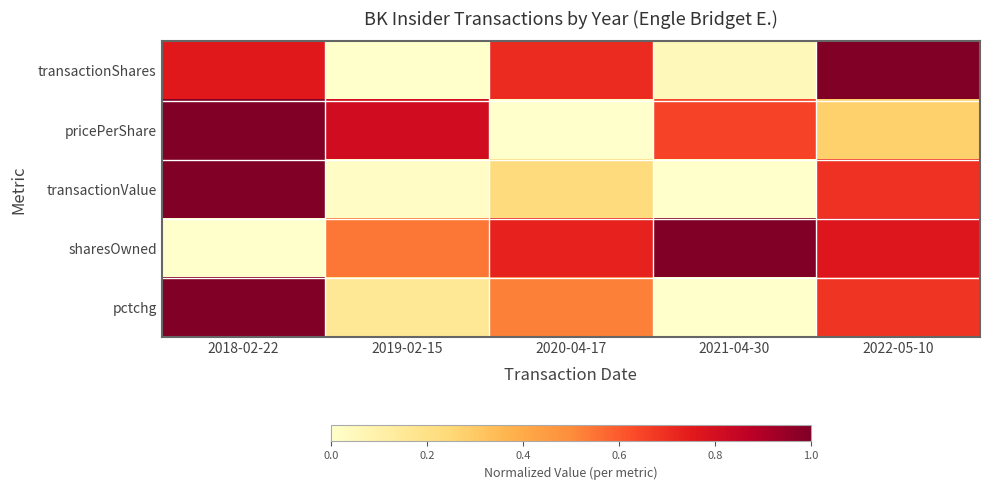

Reading left to right, list all the values displayed in this chart.

transactionShares: 2018-02-22=0.8	2019-02-15=0.0	2020-04-17=0.7	2021-04-30=0.0	2022-05-10=1.0
pricePerShare: 2018-02-22=1.0	2019-02-15=0.8	2020-04-17=0.0	2021-04-30=0.6	2022-05-10=0.3
transactionValue: 2018-02-22=1.0	2019-02-15=0.0	2020-04-17=0.2	2021-04-30=0.0	2022-05-10=0.7
sharesOwned: 2018-02-22=0.0	2019-02-15=0.5	2020-04-17=0.7	2021-04-30=1.0	2022-05-10=0.8
pctchg: 2018-02-22=1.0	2019-02-15=0.2	2020-04-17=0.5	2021-04-30=0.0	2022-05-10=0.7